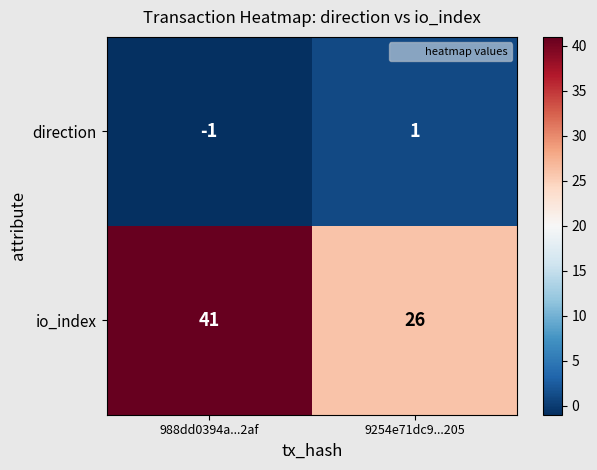

At 988dd0394a...2af, list the series in order from smallest to largest.

direction, io_index